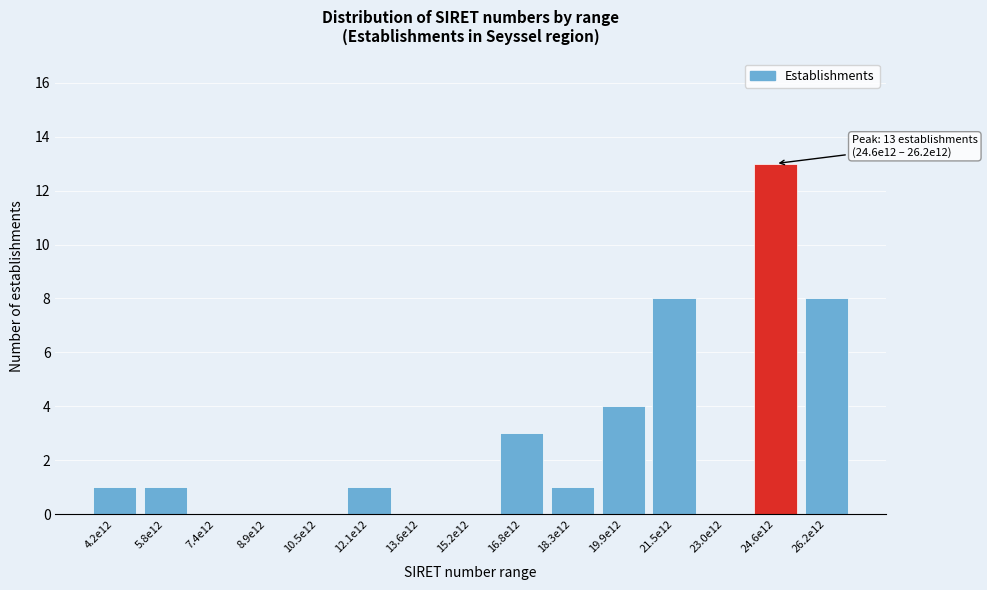

Reading left to right, list all the values displayed in this chart.

4.2e12=1	5.8e12=1	7.4e12=0	8.9e12=0	10.5e12=0	12.1e12=1	13.6e12=0	15.2e12=0	16.8e12=3	18.3e12=1	19.9e12=4	21.5e12=8	23.0e12=0	24.6e12=13	26.2e12=8